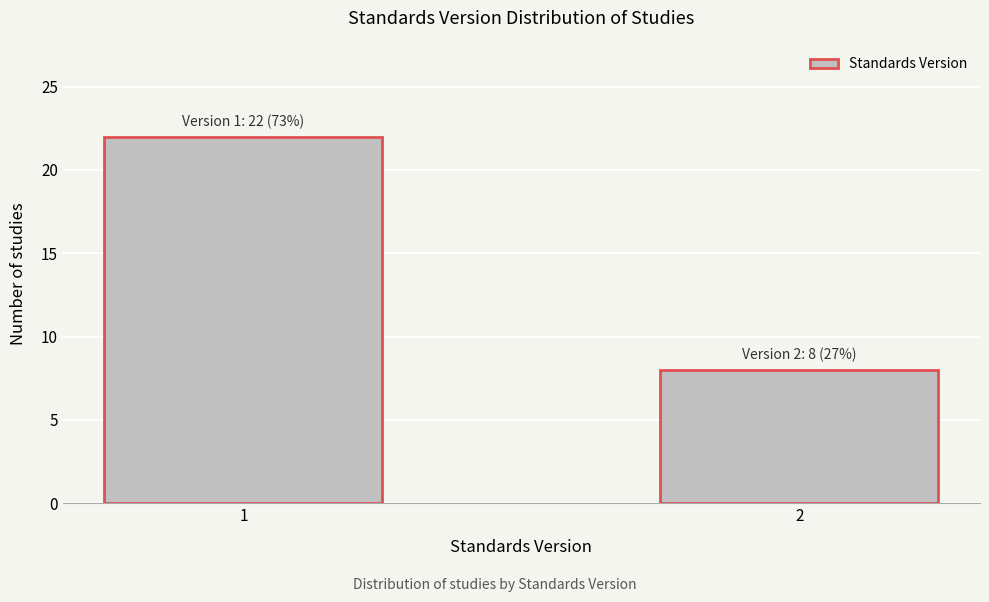

Reading right to left, what are all the values shown in this chart?

8	22